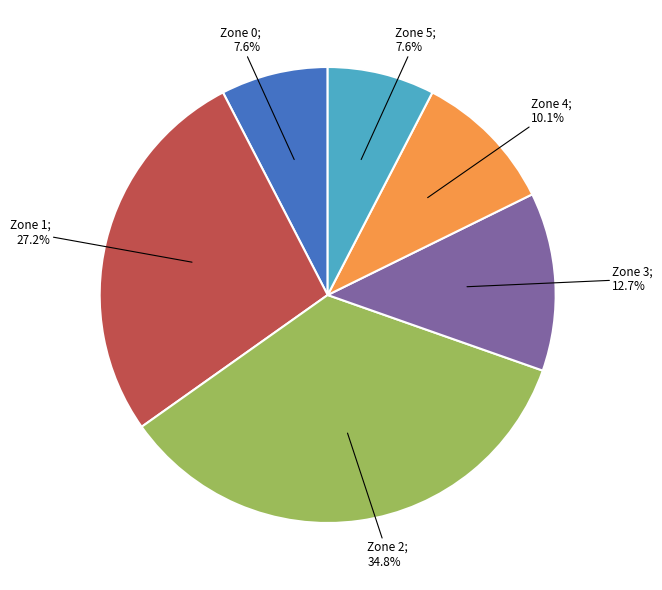

Does any single category account for the majority?

No